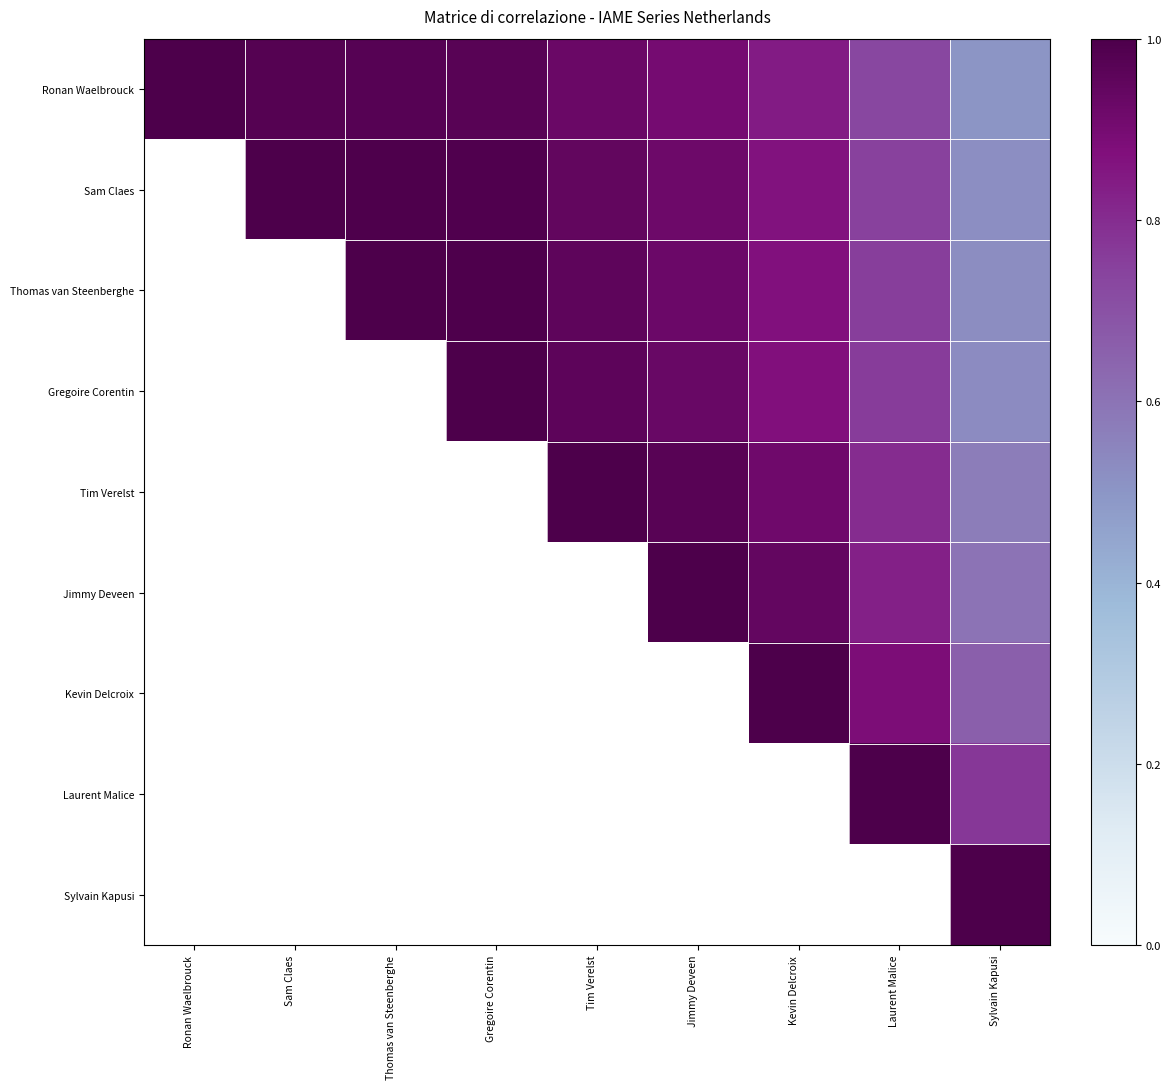

What is the difference between the highest and lowest values at Sylvain Kapusi?

0.5